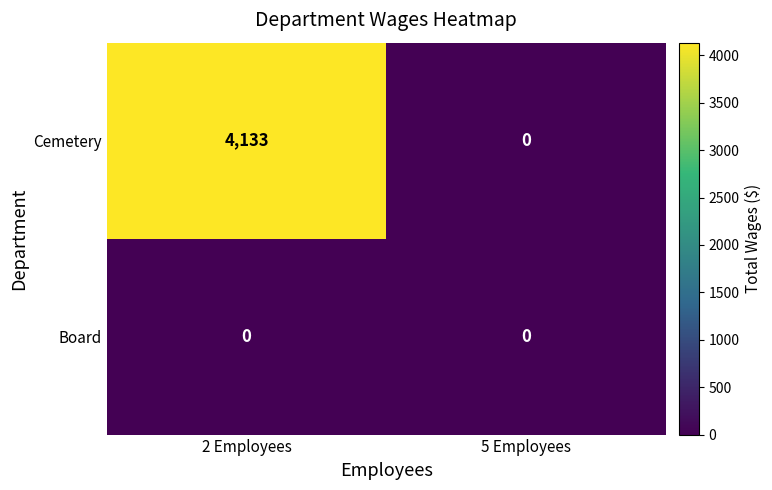

Reading left to right, what are all the values shown in this chart?

Cemetery: 2 Employees=4133	5 Employees=0
Board: 2 Employees=0	5 Employees=0